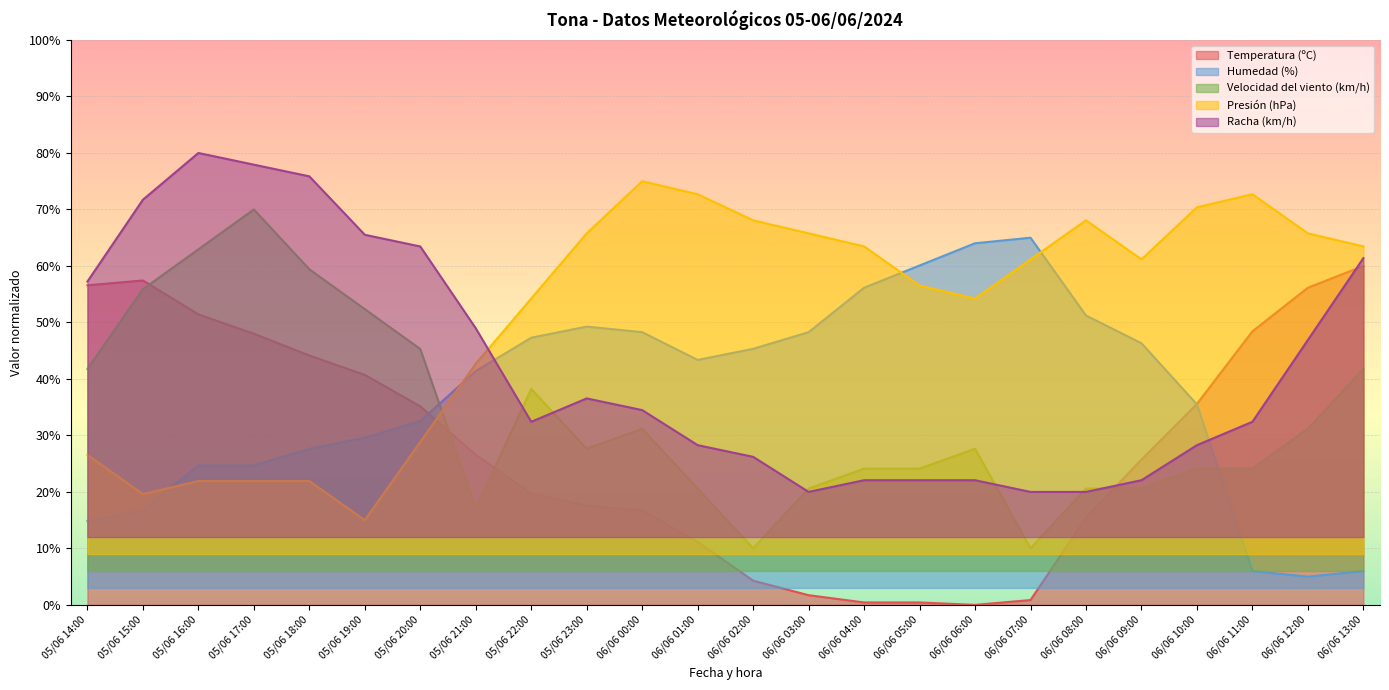

True or false: Temperatura (ºC) has a value of 7.1 at 05/06 21:00.

False